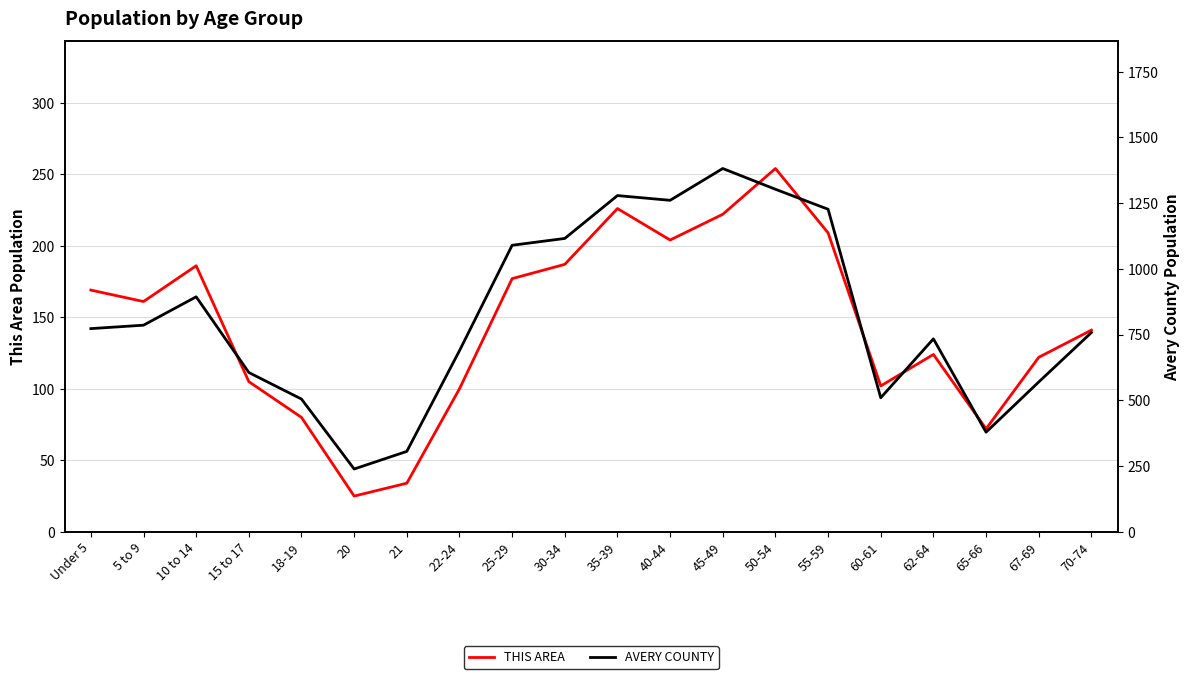

Which has a higher value, 21 or 25-29?

25-29